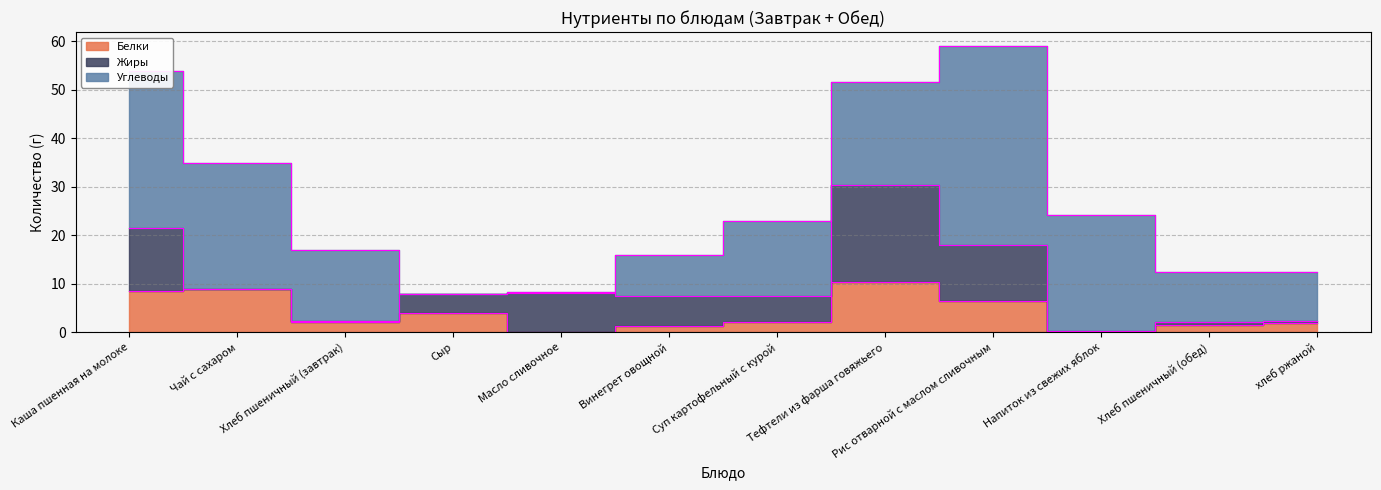

How many times do Углеводы and Белки cross each other?

2